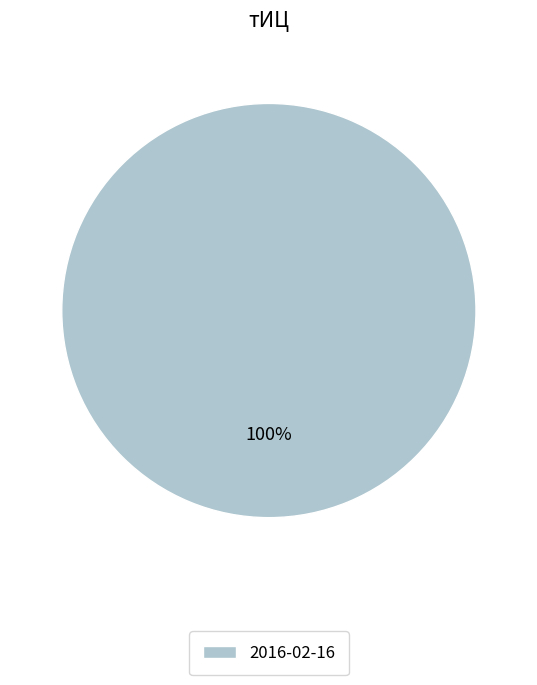

To the nearest percent, what percentage of the pie is 2016-02-16?

100%